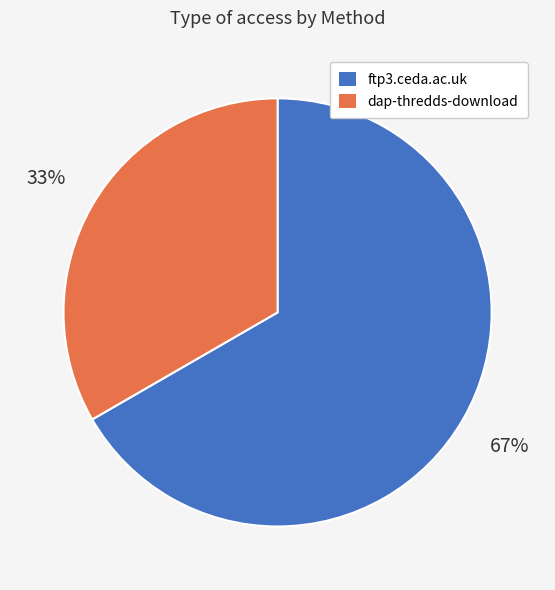

Does ftp3.ceda.ac.uk represent more than half of the total?

Yes